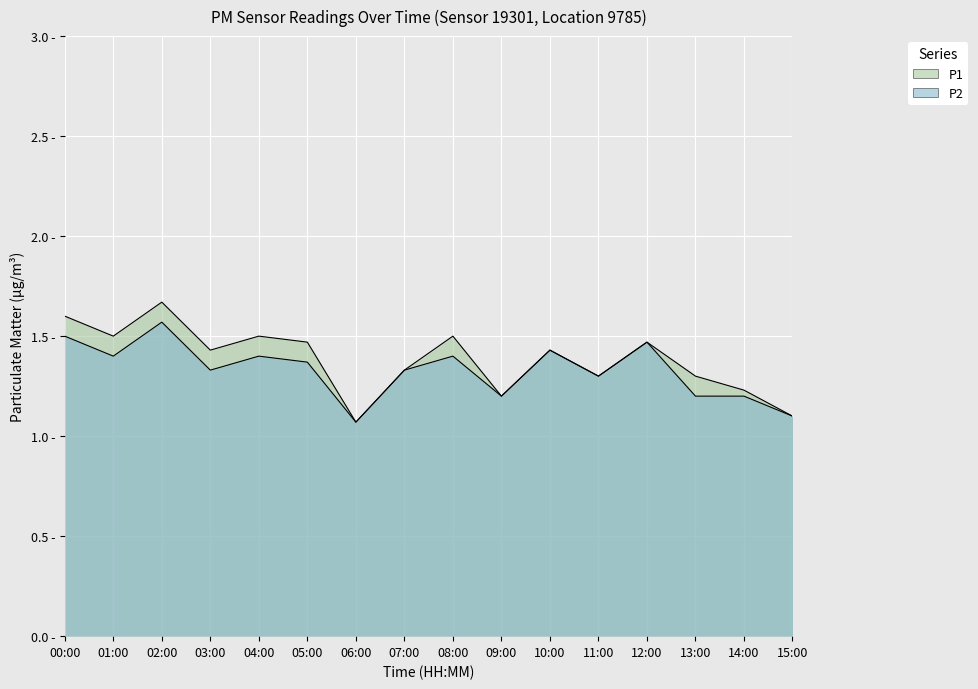

True or false: P1 and P2 intersect in this chart.

False